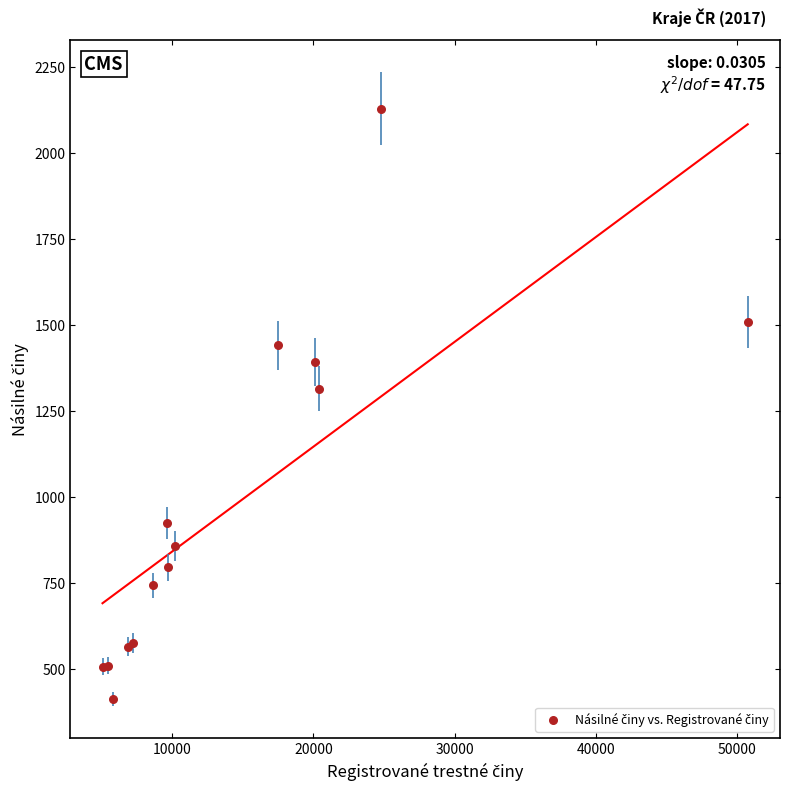

What Y value in the scatter plot is closest to 1270?

1314